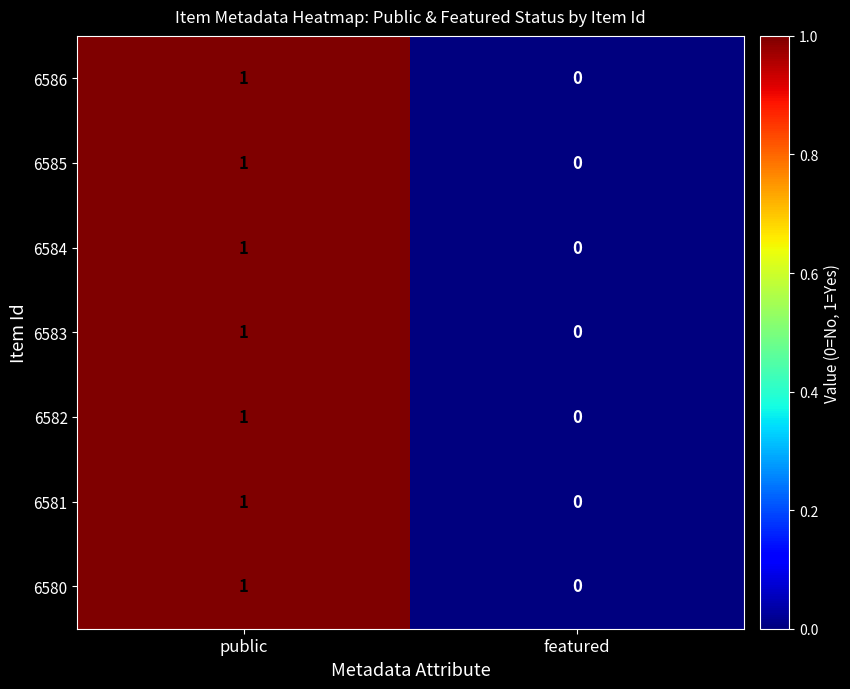

Reading right to left, extract all data points from this chart.

6586: featured=0	public=1
6585: featured=0	public=1
6584: featured=0	public=1
6583: featured=0	public=1
6582: featured=0	public=1
6581: featured=0	public=1
6580: featured=0	public=1